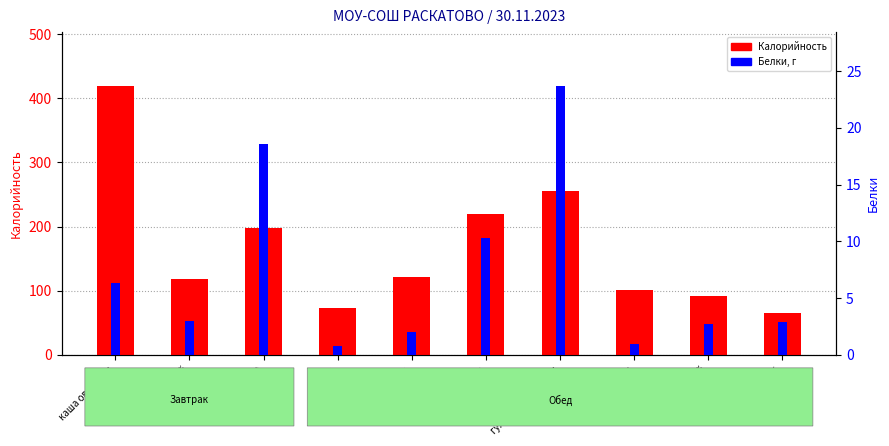

At how many categories does at least one series exceed 196?

4